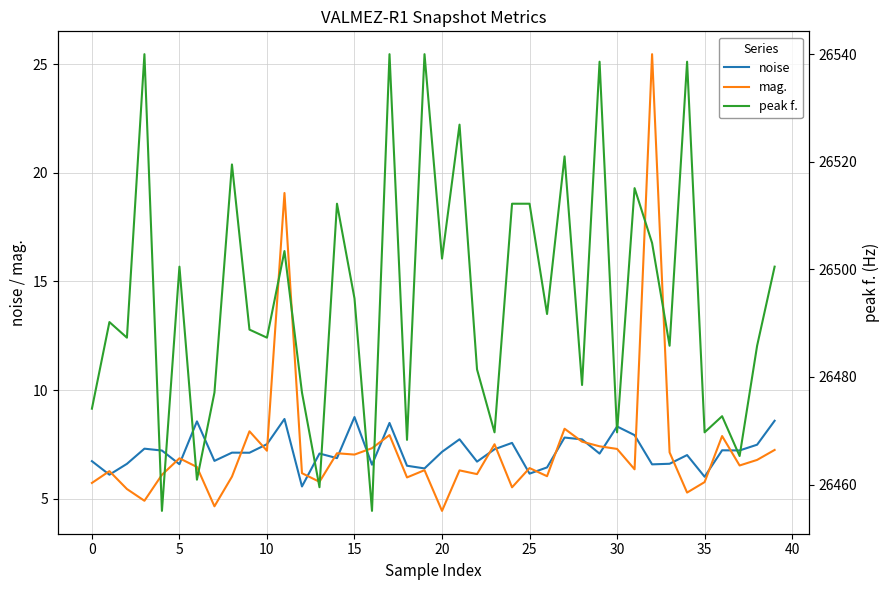

After their last crossing, which series has the higher values: mag. or noise?

noise